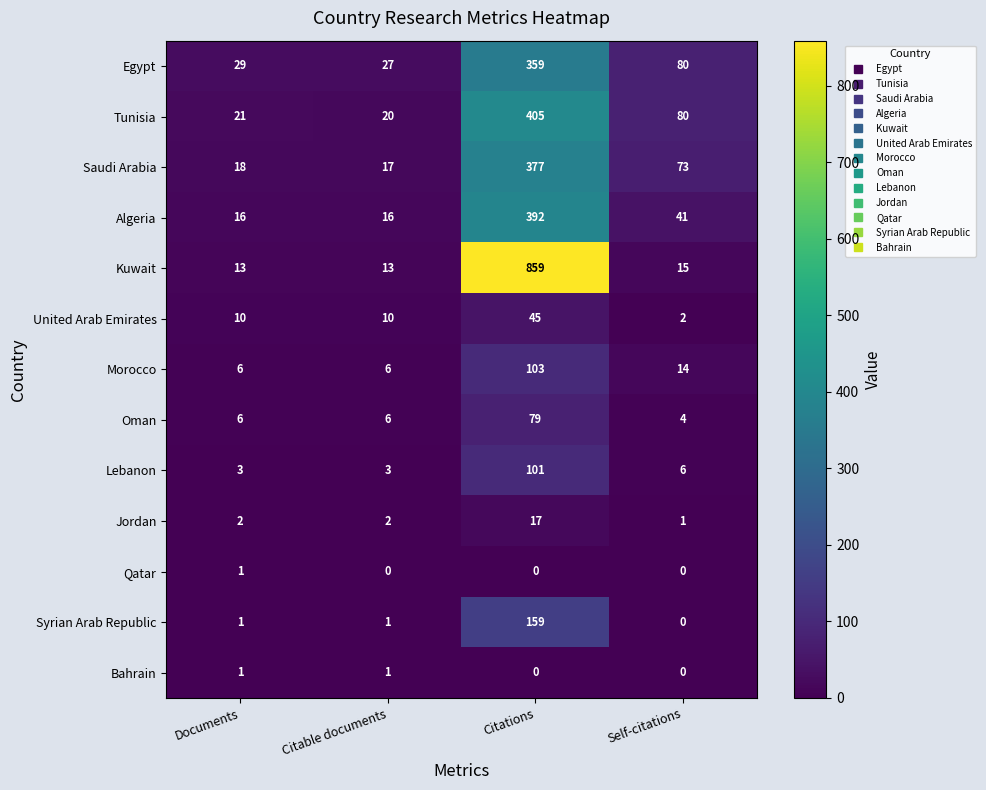

At which category is the sum across all series the highest?

Citations